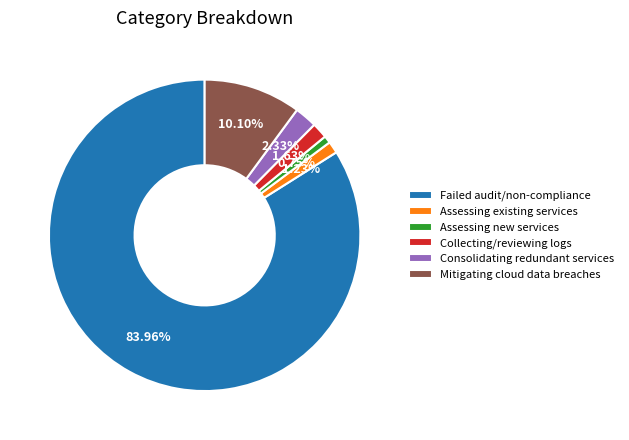

Between Assessing new services and Failed audit/non-compliance, which is larger?

Failed audit/non-compliance